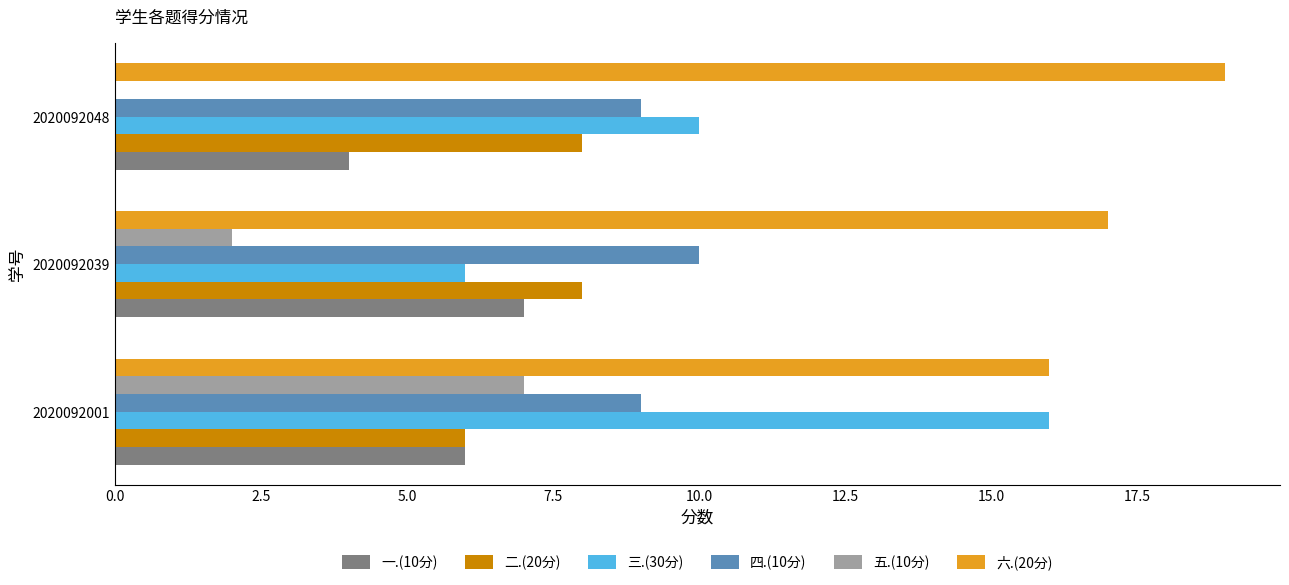

Is it true that 一.(10分) equals 6 at 2020092001?

True